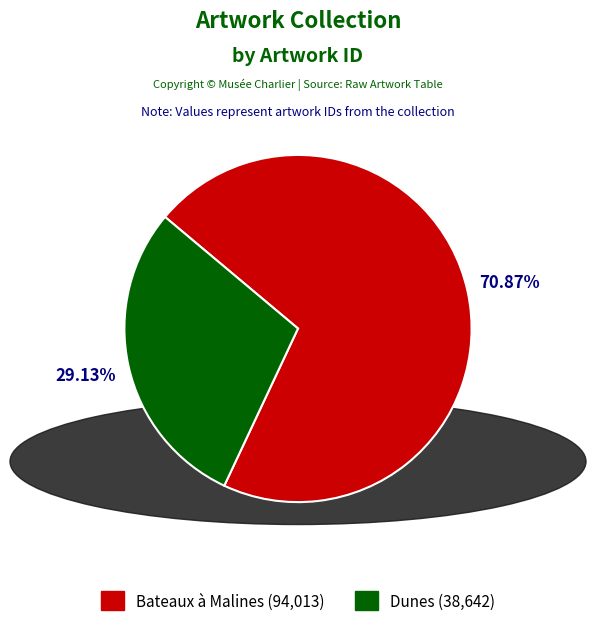

The Bateaux à Malines slice represents 71% of the pie. True or false?

True